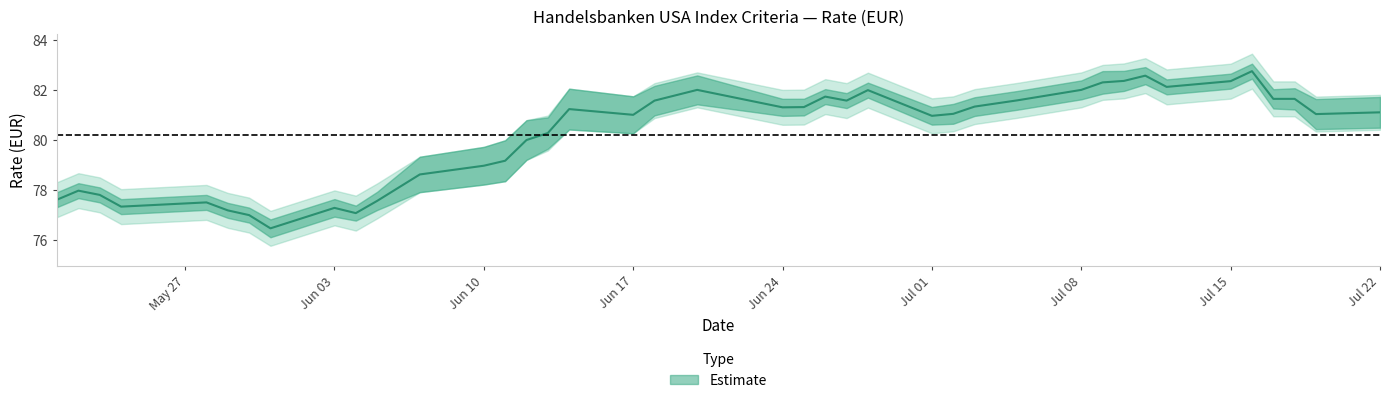

What is the maximum value shown in the chart?

82.8